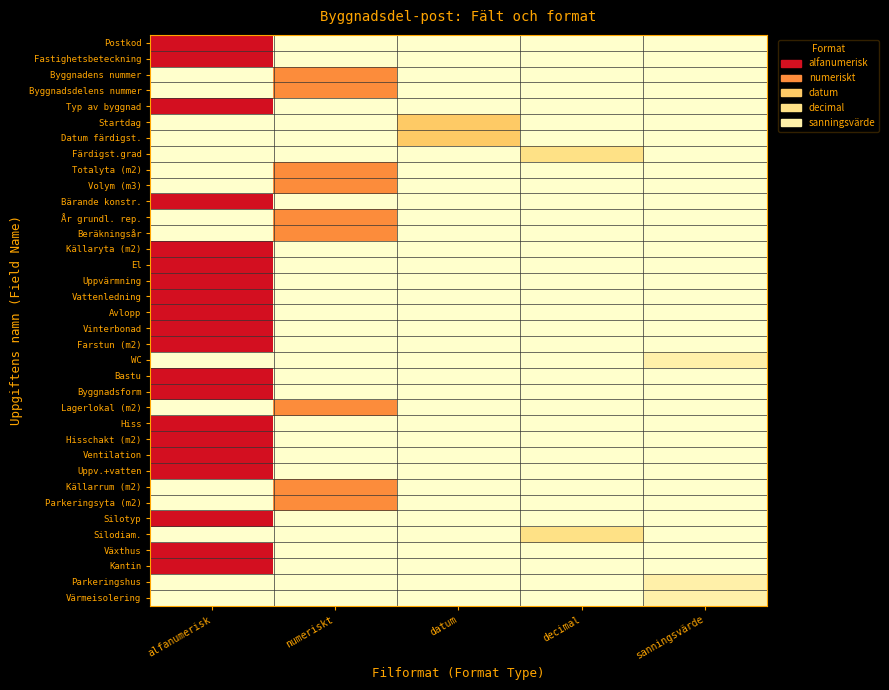

Rank the series by their maximum value, from lowest to highest.

WC, Parkeringshus, Värmeisolering, Färdigst.grad, Silodiam., Startdag, Datum färdigst., Byggnadens nummer, Byggnadsdelens nummer, Totalyta (m2), Volym (m3), År grundl. rep., Beräkningsår, Lagerlokal (m2), Källarrum (m2), Parkeringsyta (m2), Postkod, Fastighetsbeteckning, Typ av byggnad, Bärande konstr., Källaryta (m2), El, Uppvärmning, Vattenledning, Avlopp, Vinterbonad, Farstun (m2), Bastu, Byggnadsform, Hiss, Hisschakt (m2), Ventilation, Uppv.+vatten, Silotyp, Växthus, Kantin